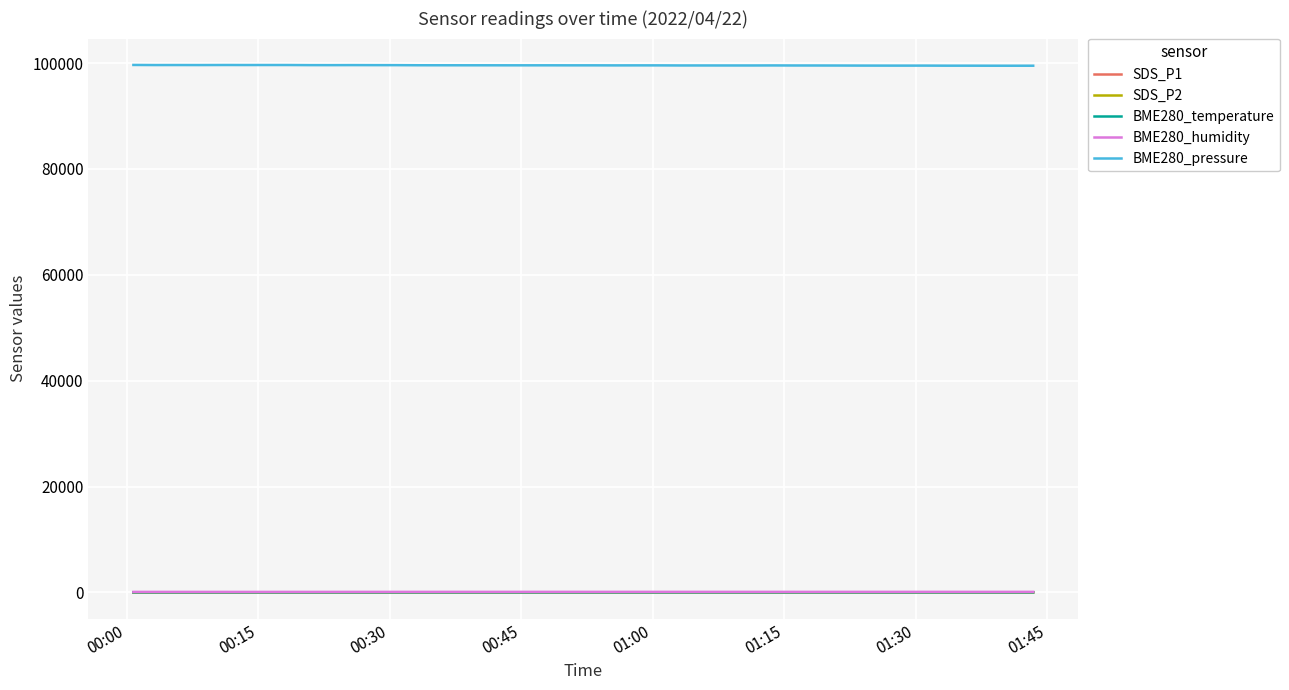

Count the number of categories in the chart.

40